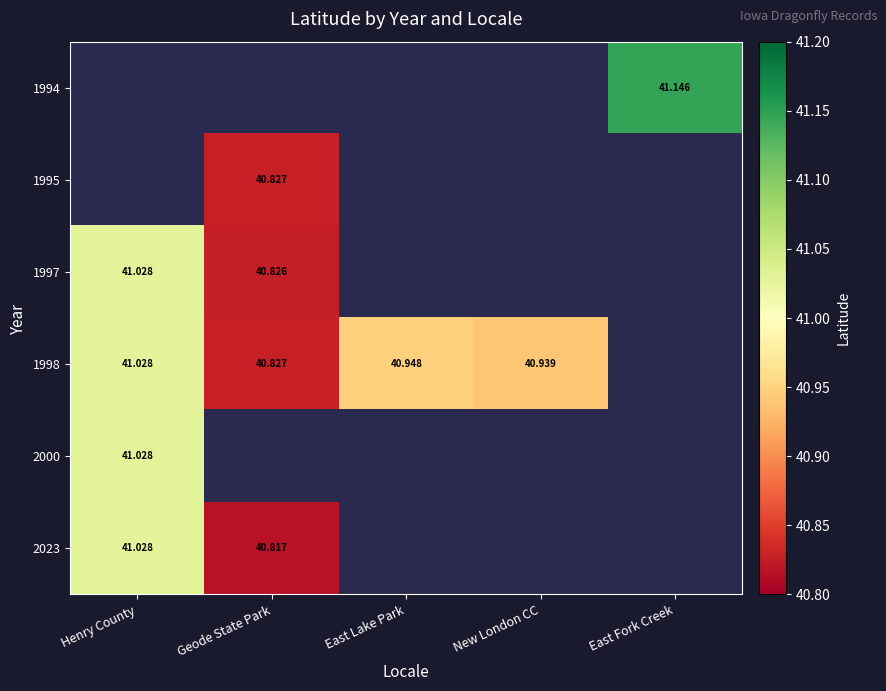

List the labels in order of 2000 value, largest first.

Henry County, Geode State Park, East Lake Park, New London CC, East Fork Creek